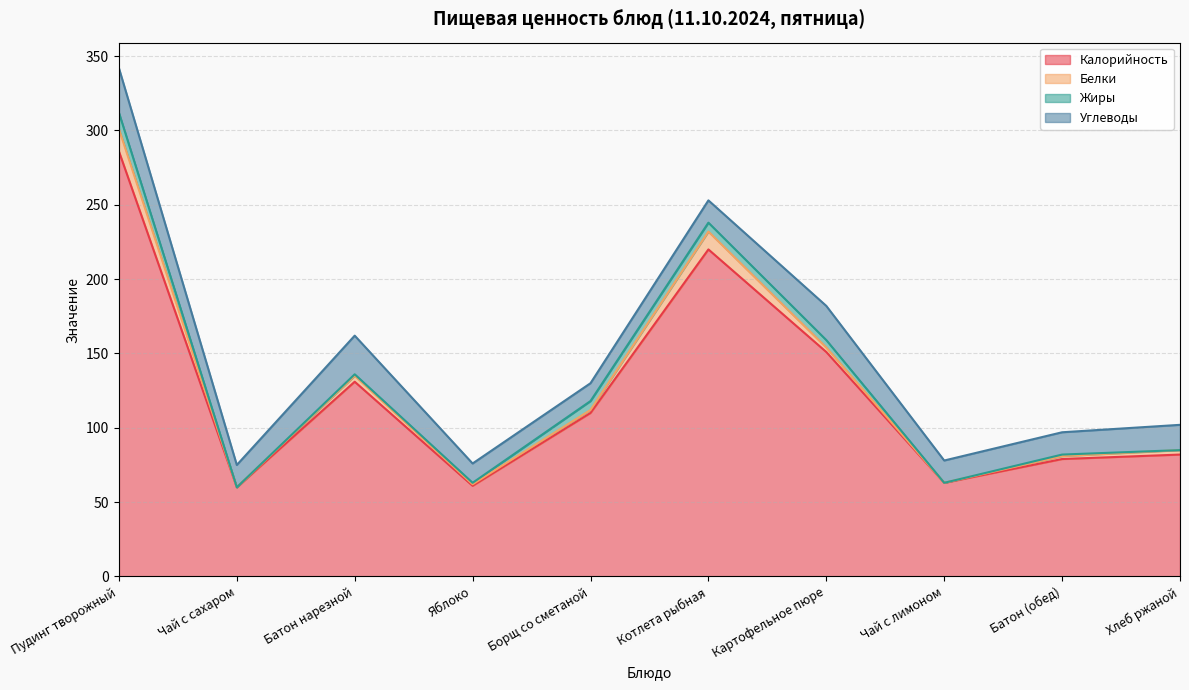

What position from the left is Котлета рыбная?

6